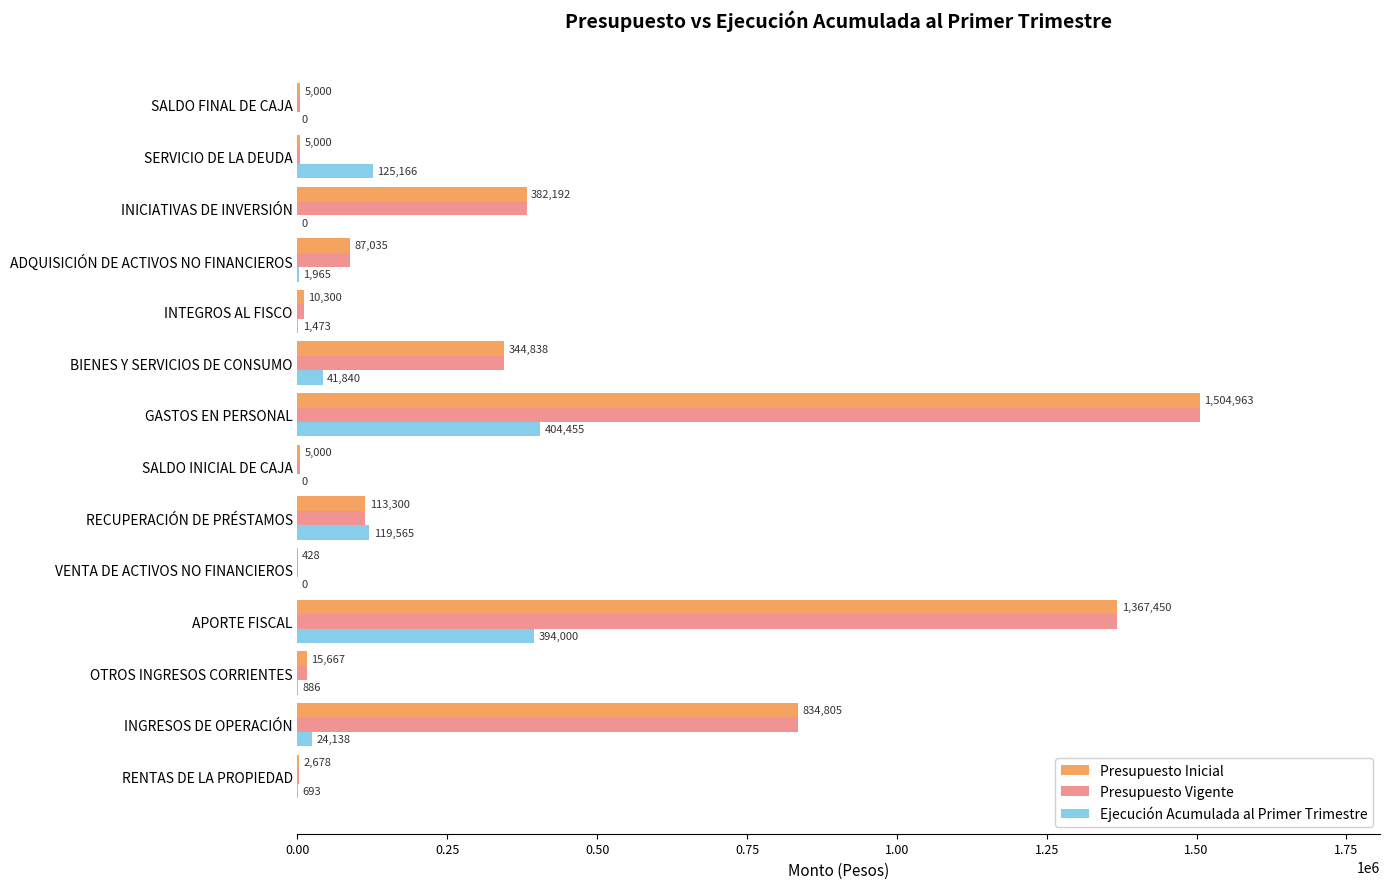

What are all the series names shown in the legend?

Presupuesto Inicial, Presupuesto Vigente, Ejecución Acumulada al Primer Trimestre